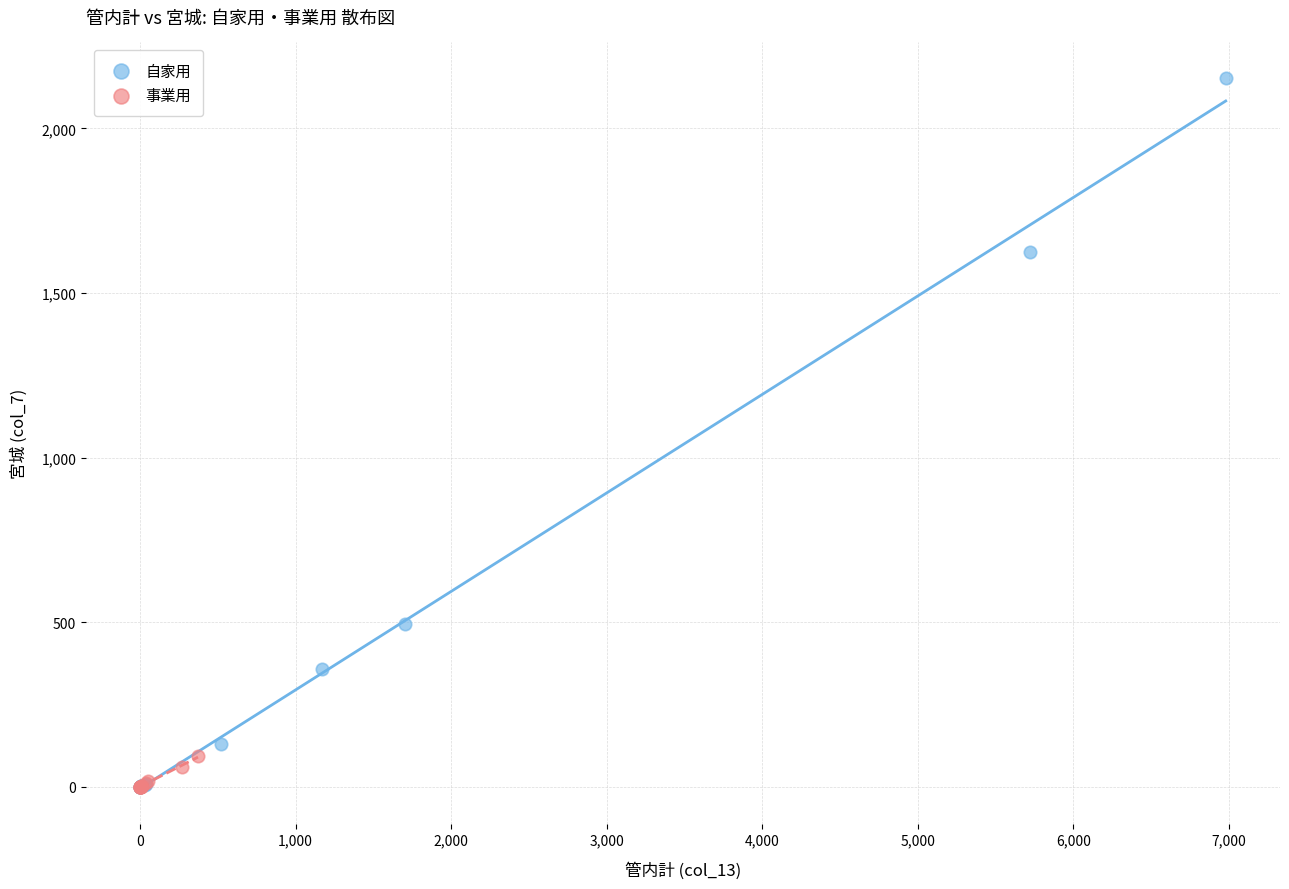

Which series has the largest Y range (max minus min)?

自家用